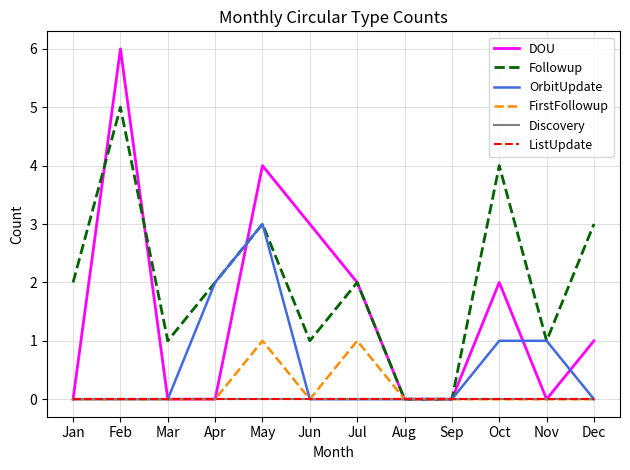

True or false: FirstFollowup and OrbitUpdate cross at least once.

False